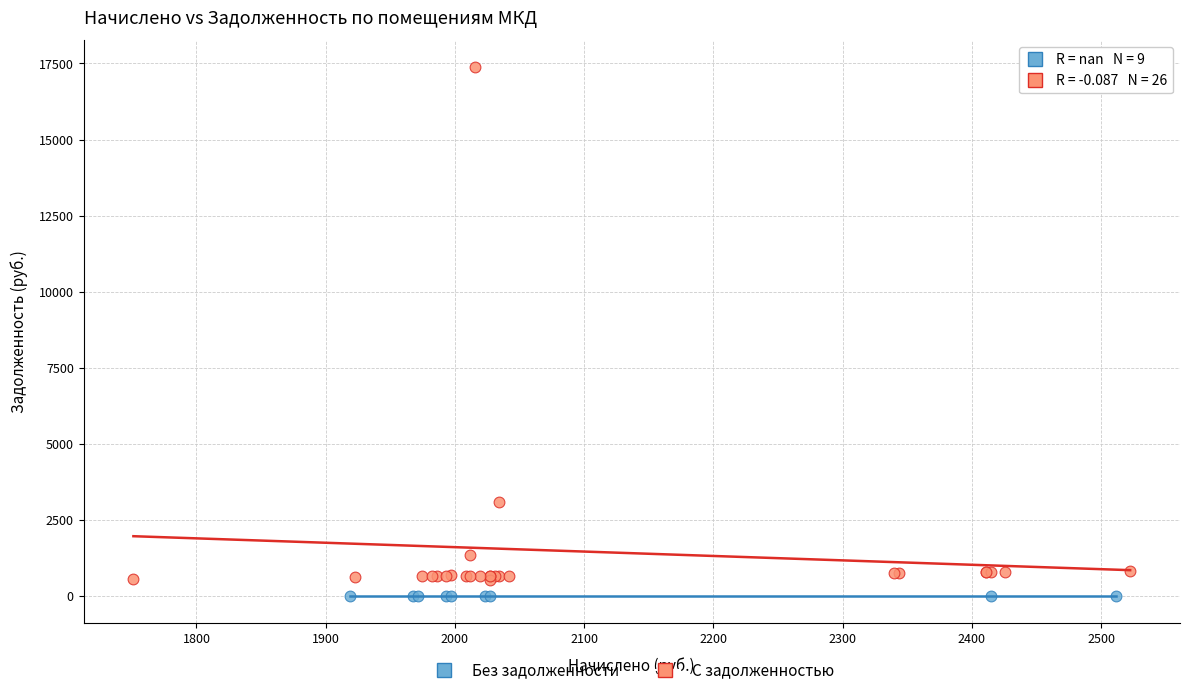

What are all the series names shown in the legend?

Без задолженности, С задолженностью